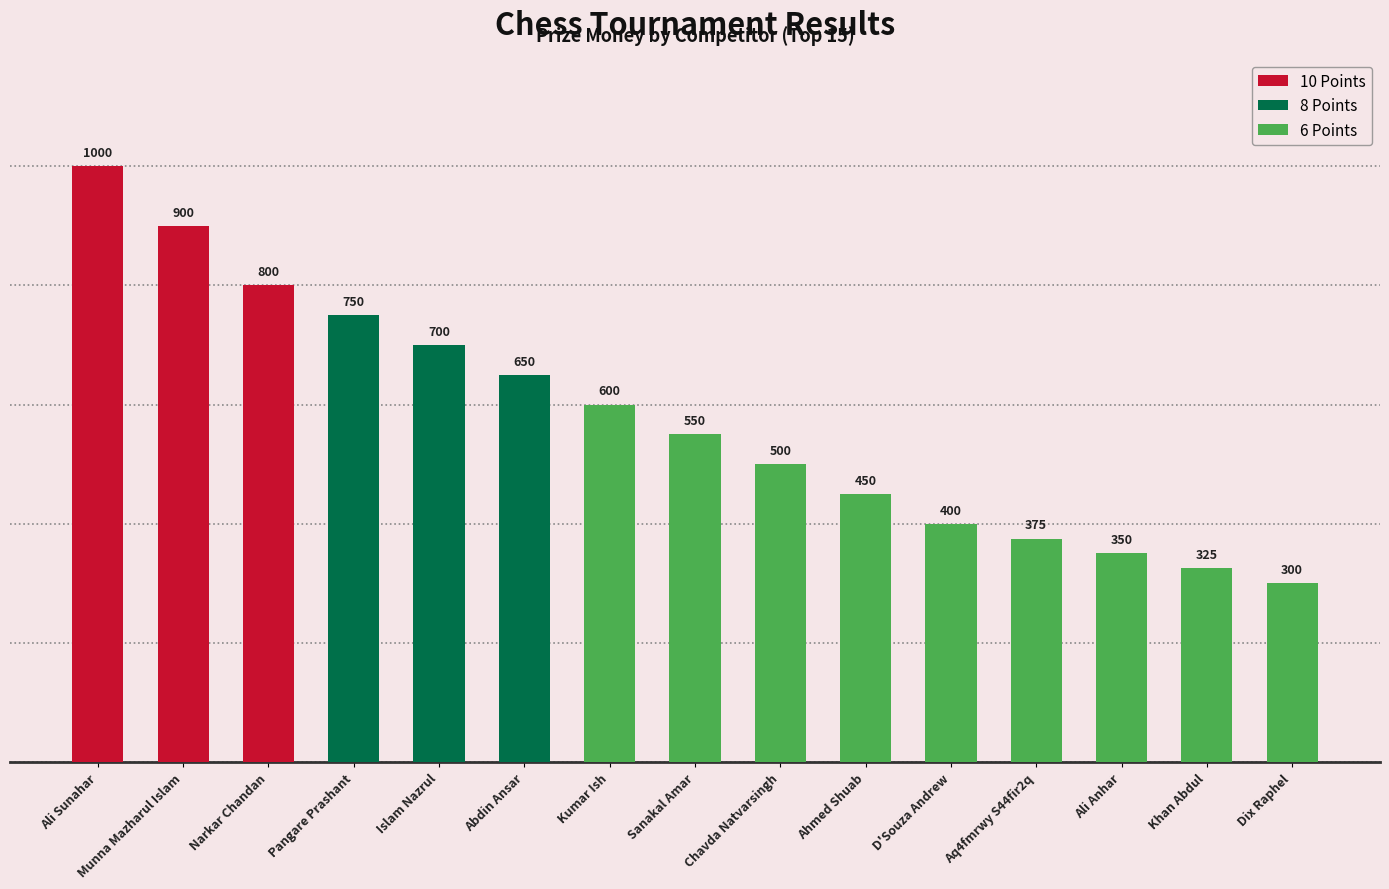

Does the chart contain any negative values?

No